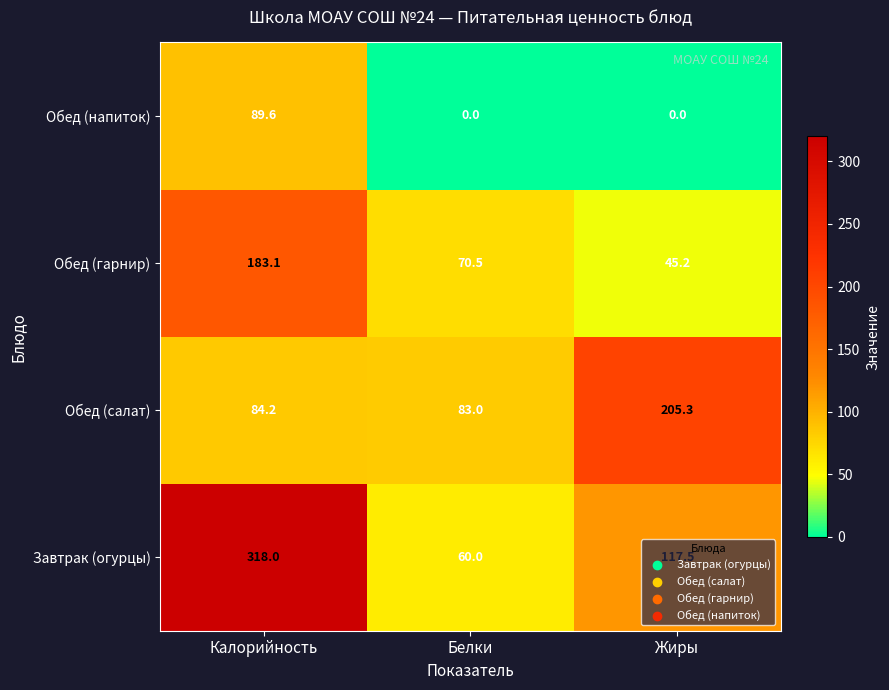

What is the difference between the highest and lowest values at Белки?

83.0